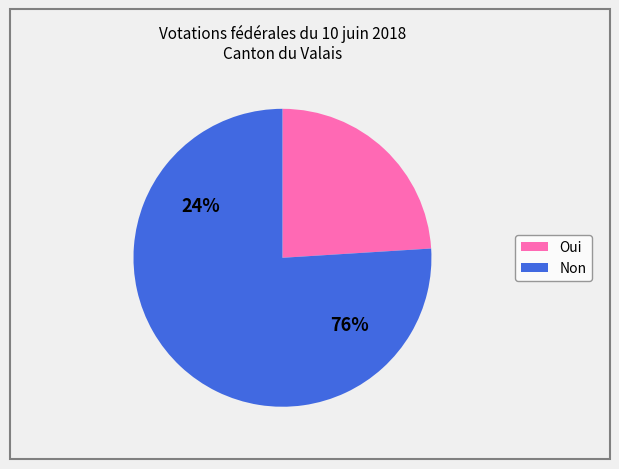

Combined, do Oui and Non account for over 50%?

Yes